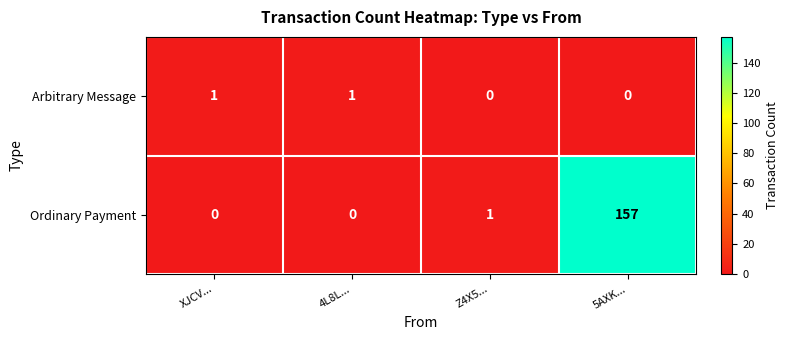

Count the number of categories in the chart.

4